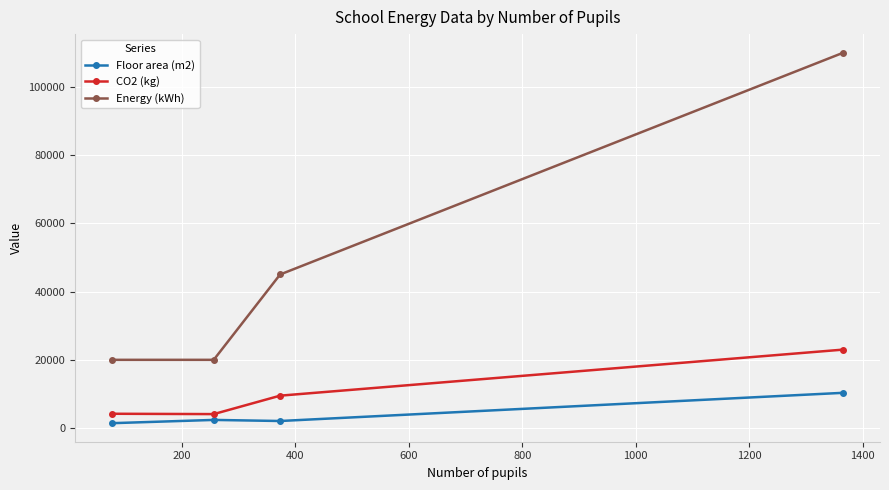

Is this an area chart (filled region under the line)?

No